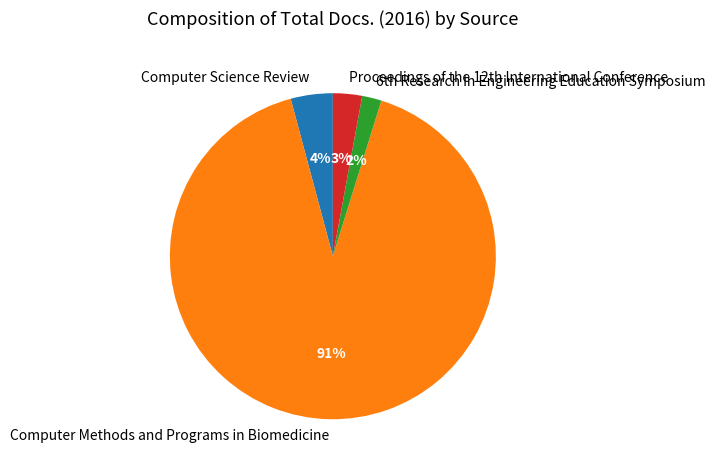

To the nearest percent, what percentage of the pie is Computer Methods and Programs in Biomedicine?

91%